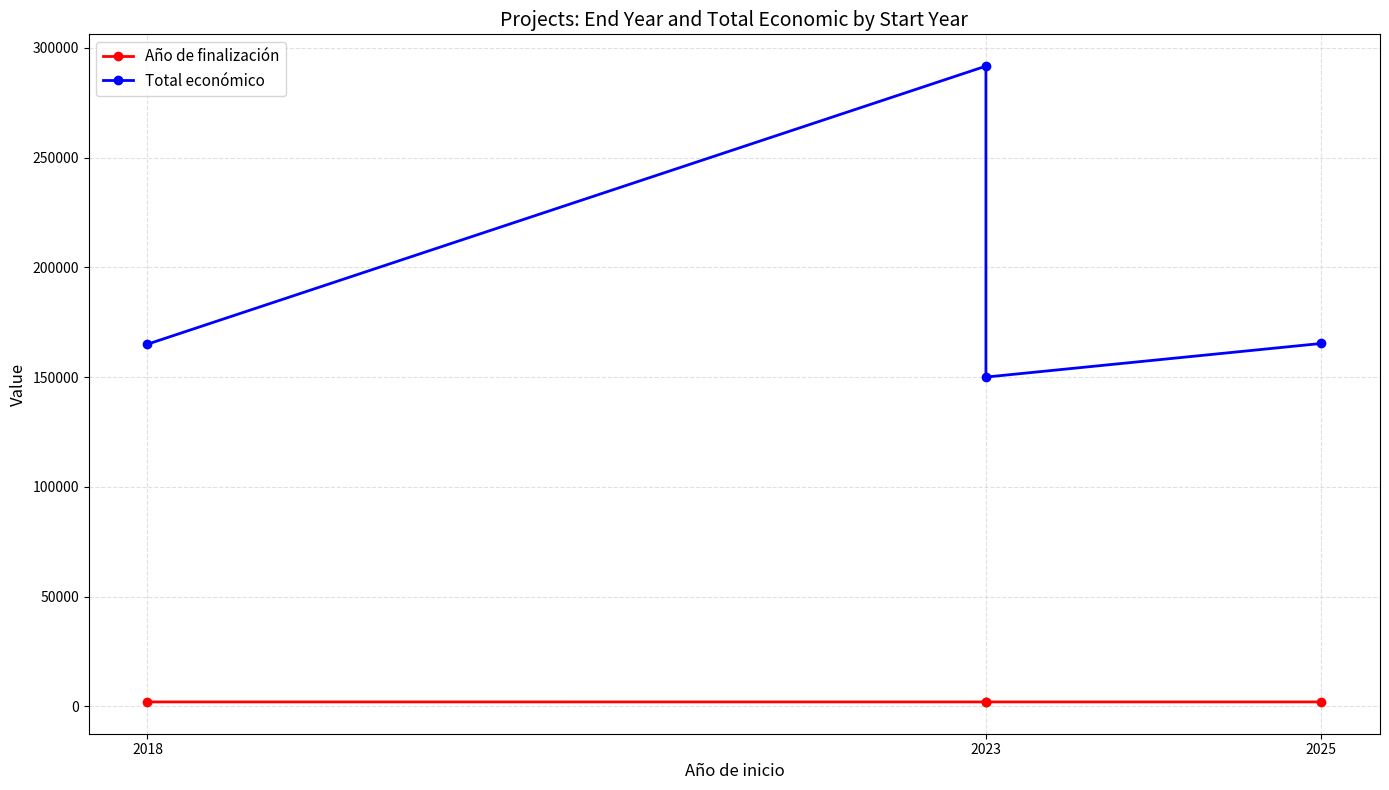

At which label does Total económico first exceed 165312?

2023